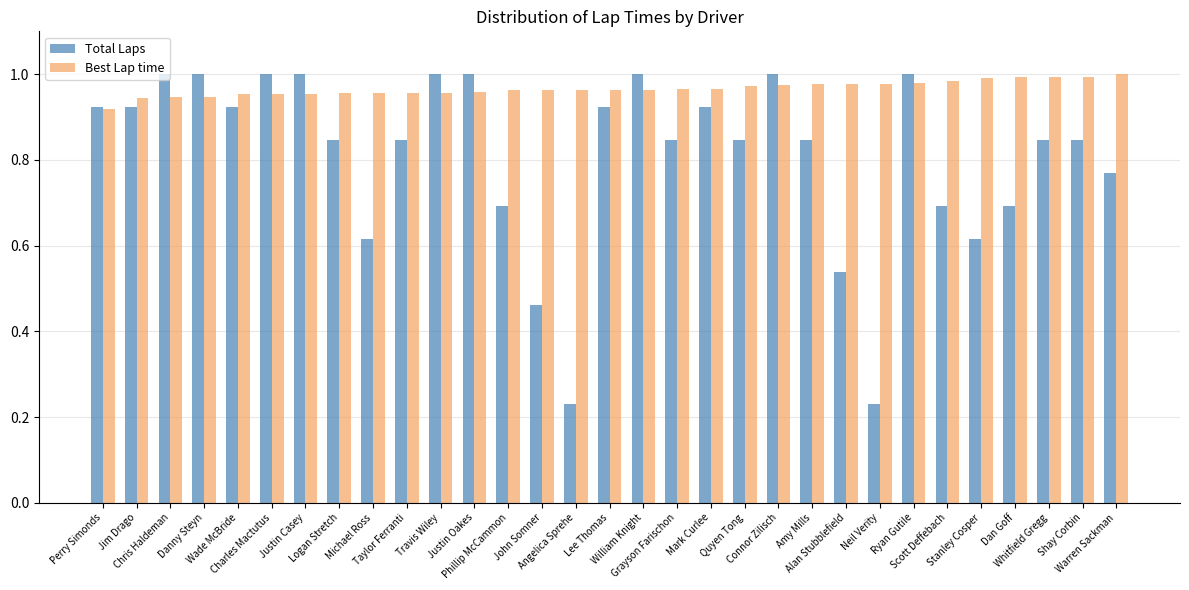

At how many categories does at least one series exceed 0?

31